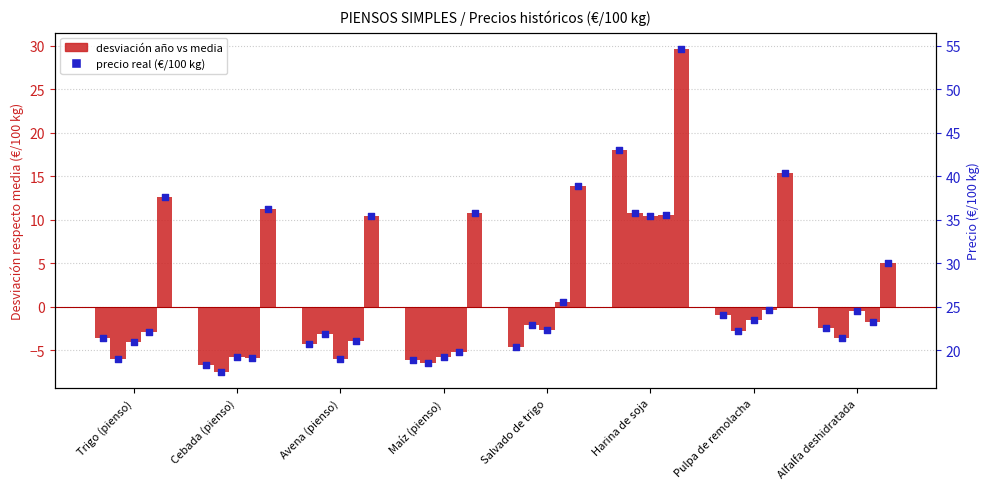

Is the value of 2020 (precio) at Cebada (pienso) greater than the value of 2016 (precio) at Salvado de trigo?

No